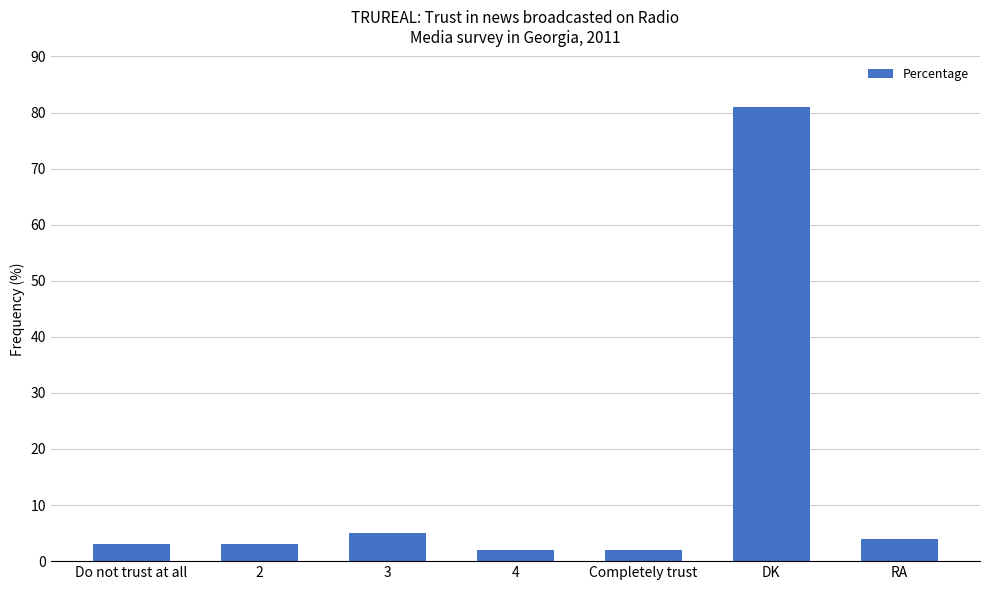

True or false: the data shows 4 at RA.

True